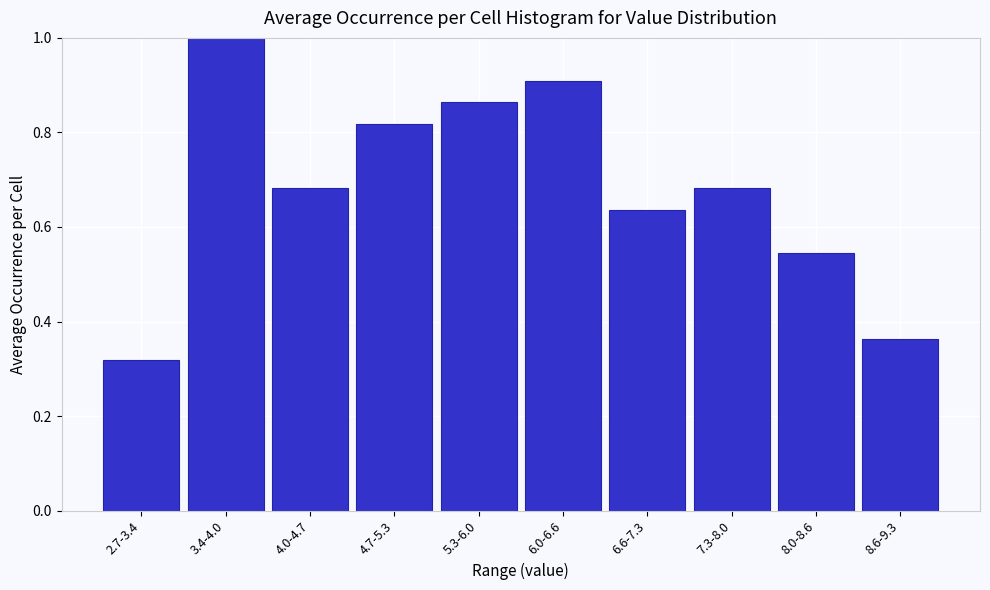

The chart shows a value of 0.3 at 8.0-8.6. True or false?

False